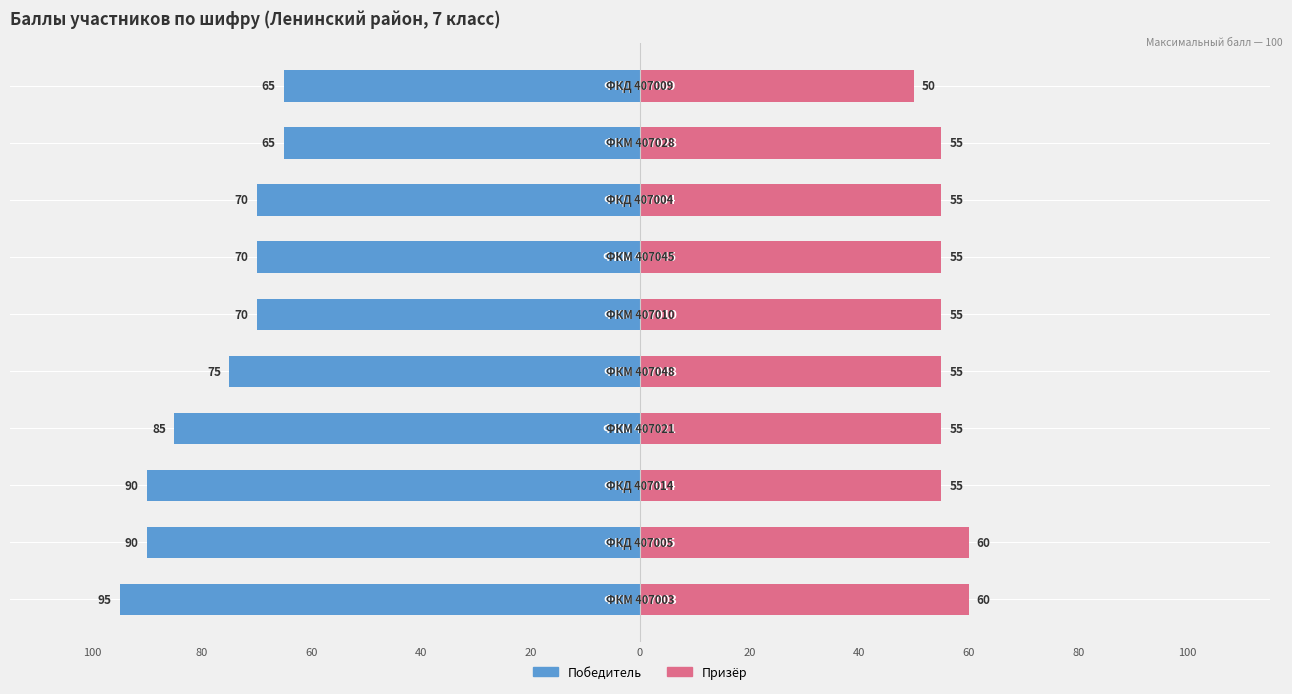

Which series changed the most between 0 and 100?

Победитель